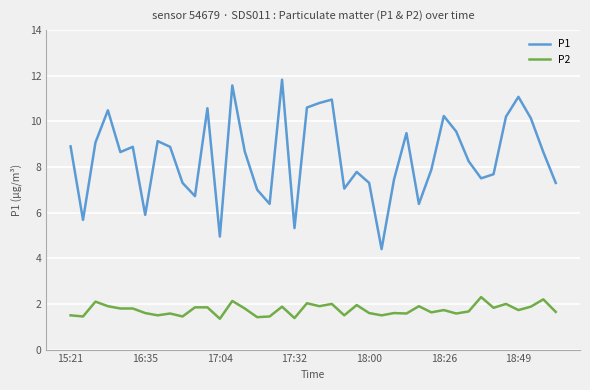

What is the minimum value shown in the chart?

1.4